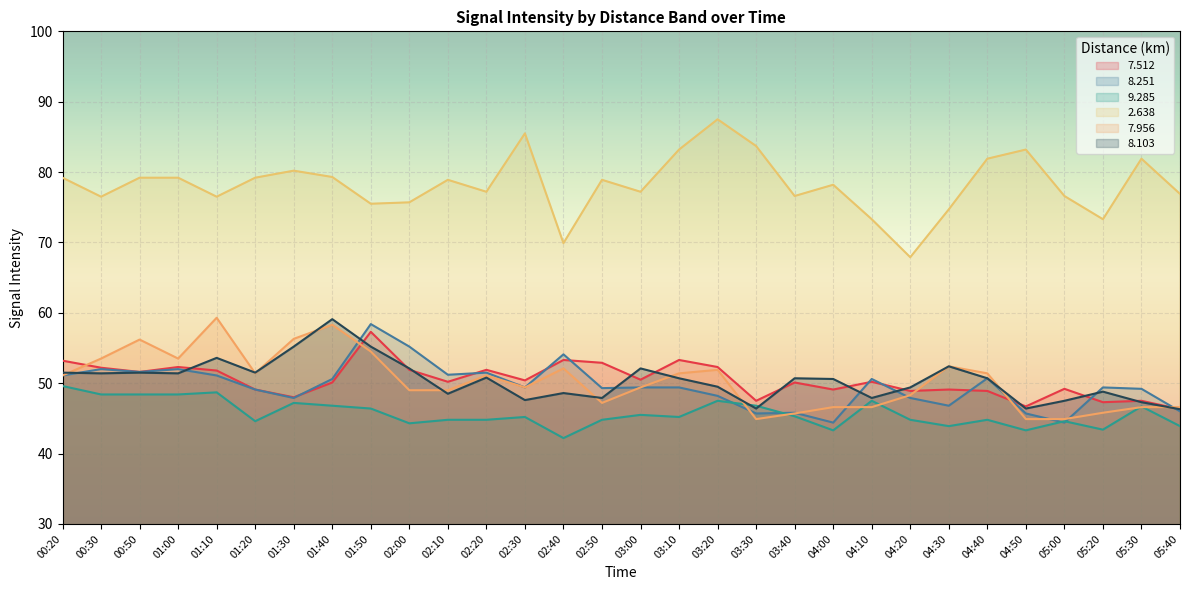

Which category has the lowest value across all series?

02:40